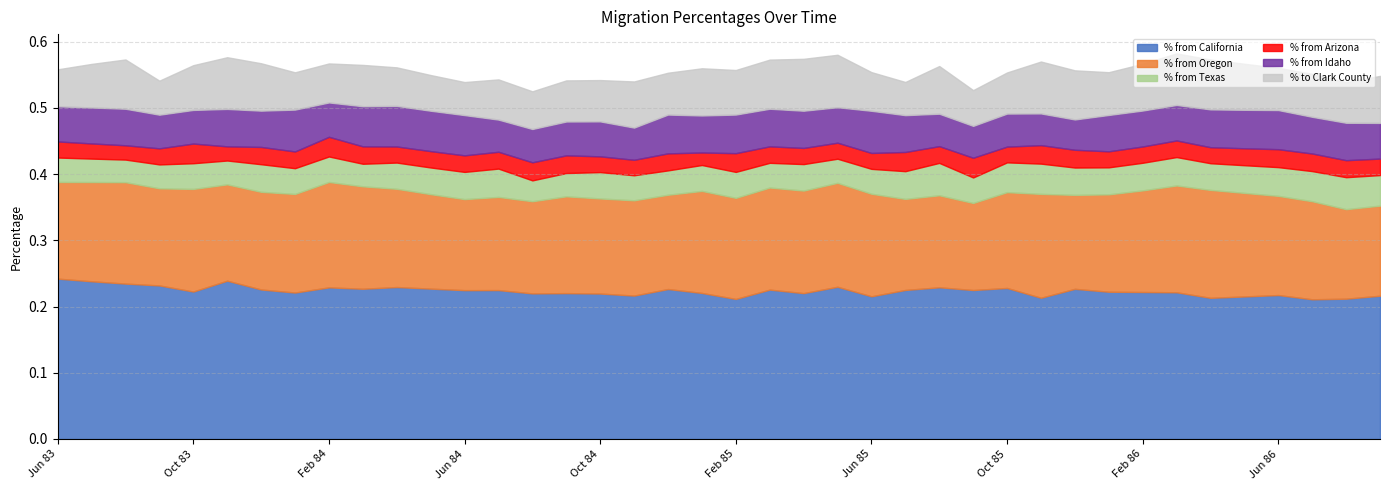

Between Aug 86 and Sep 86, which is larger?

Sep 86